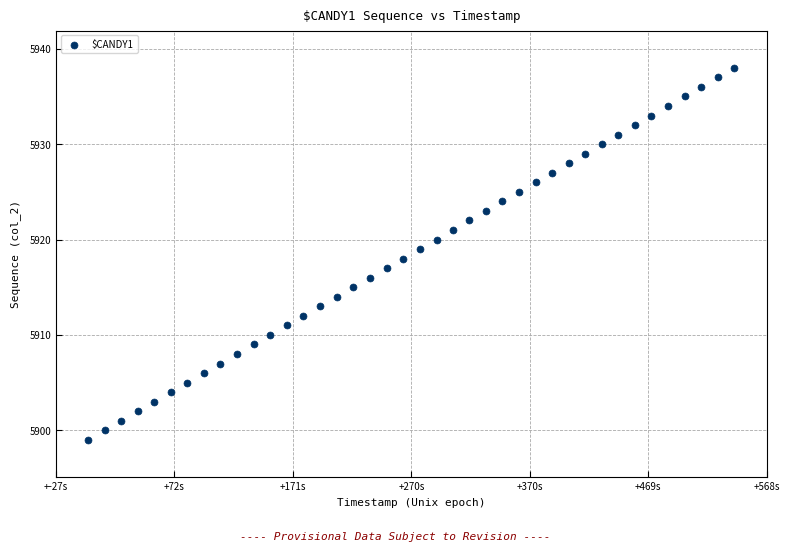

What is the range of Y values (max minus min)?

39